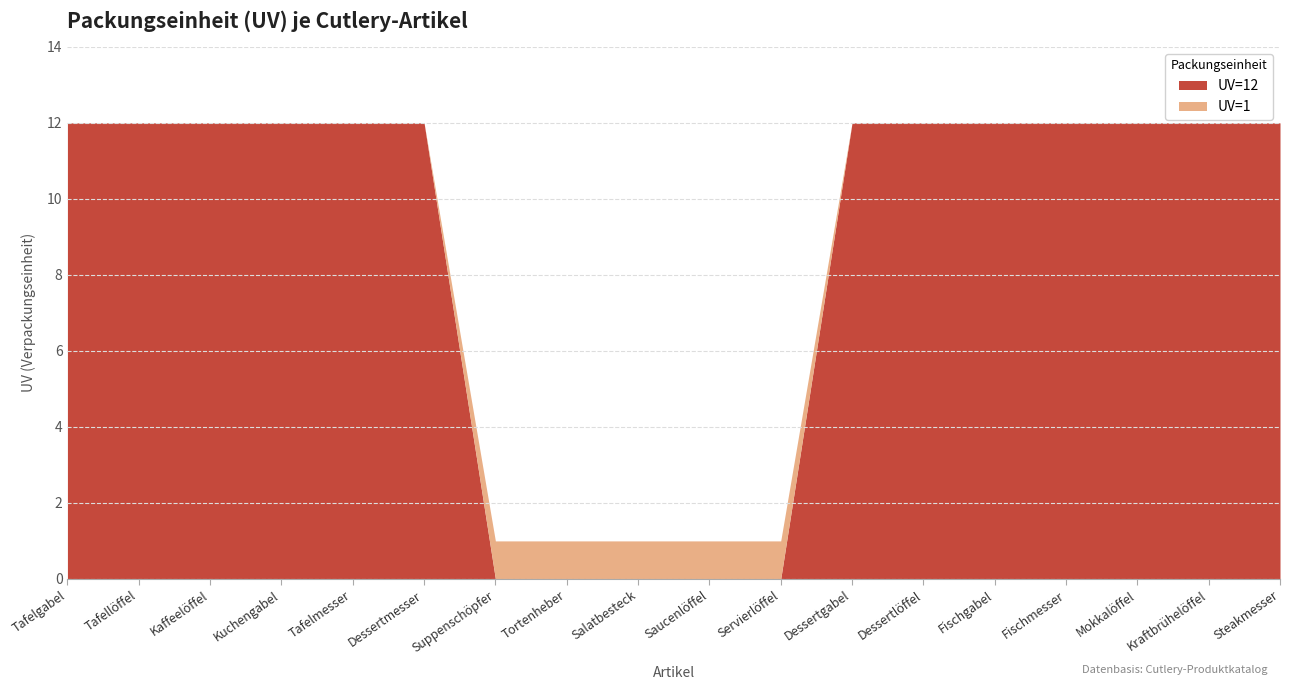

Reading left to right, extract all data points from this chart.

UV=12: Tafelgabel=12	Tafellöffel=12	Kaffeelöffel=12	Kuchengabel=12	Tafelmesser=12	Dessertmesser=12	Suppenschöpfer=0	Tortenheber=0	Salatbesteck=0	Saucenlöffel=0	Servierlöffel=0	Dessertgabel=12	Dessertlöffel=12	Fischgabel=12	Fischmesser=12	Mokkalöffel=12	Kraftbrühelöffel=12	Steakmesser=12
UV=1: Tafelgabel=0	Tafellöffel=0	Kaffeelöffel=0	Kuchengabel=0	Tafelmesser=0	Dessertmesser=0	Suppenschöpfer=1	Tortenheber=1	Salatbesteck=1	Saucenlöffel=1	Servierlöffel=1	Dessertgabel=0	Dessertlöffel=0	Fischgabel=0	Fischmesser=0	Mokkalöffel=0	Kraftbrühelöffel=0	Steakmesser=0